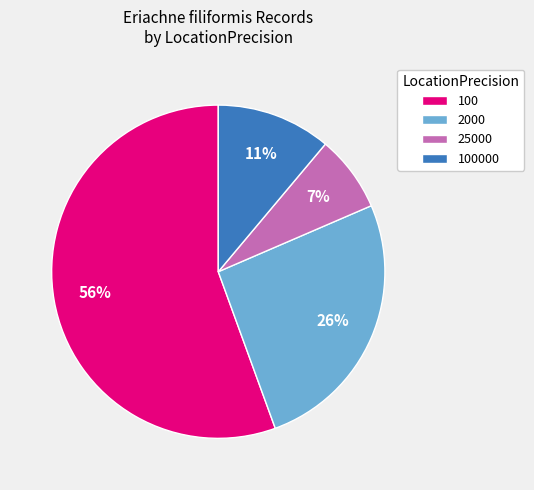

Between 25000 and 100000, which is larger?

100000